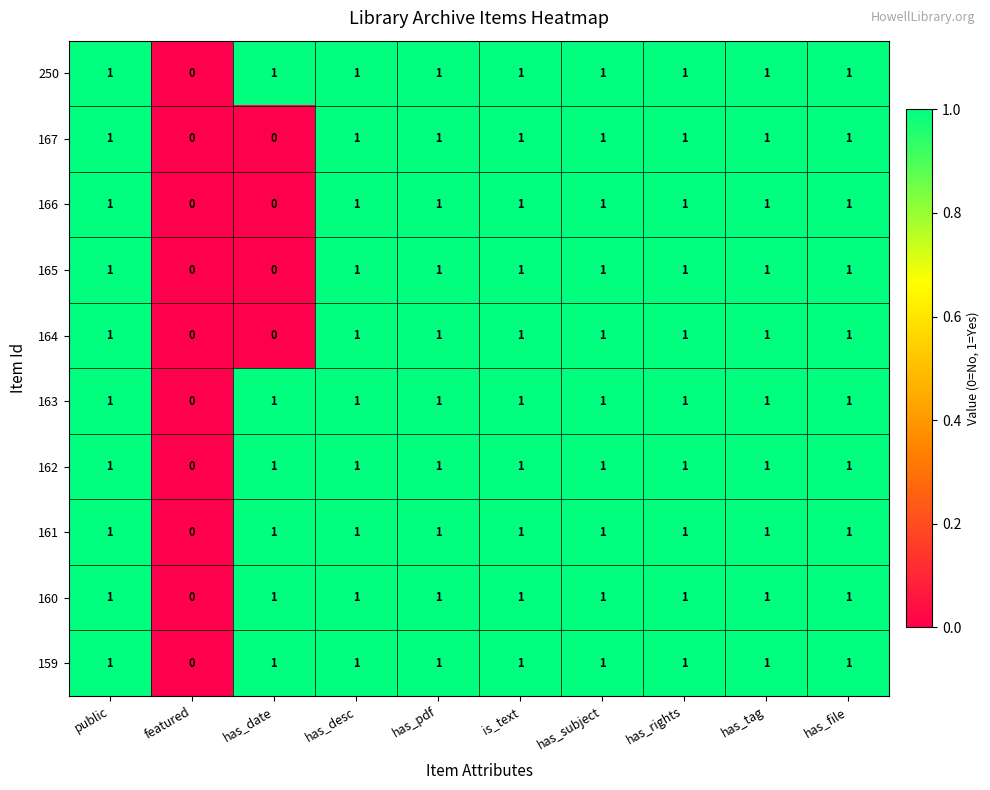

The 166 series shows 1 at has_rights. True or false?

True